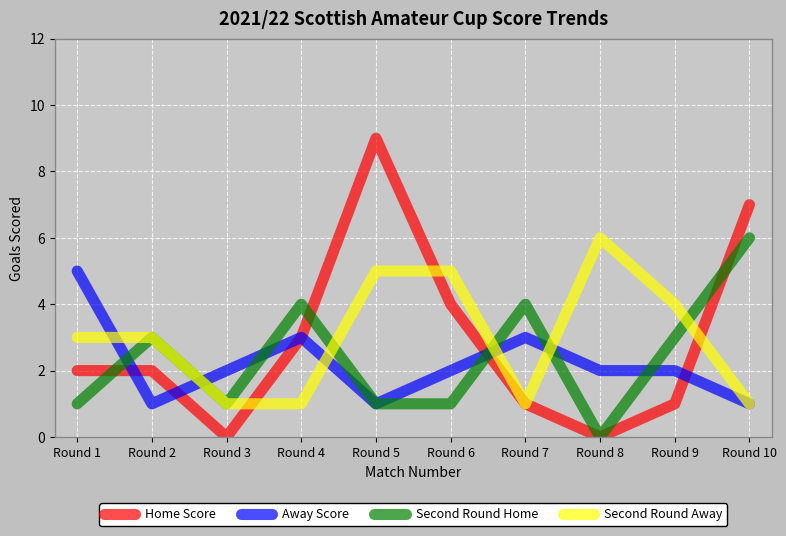

What is the average value of the Second Round Home series?

2